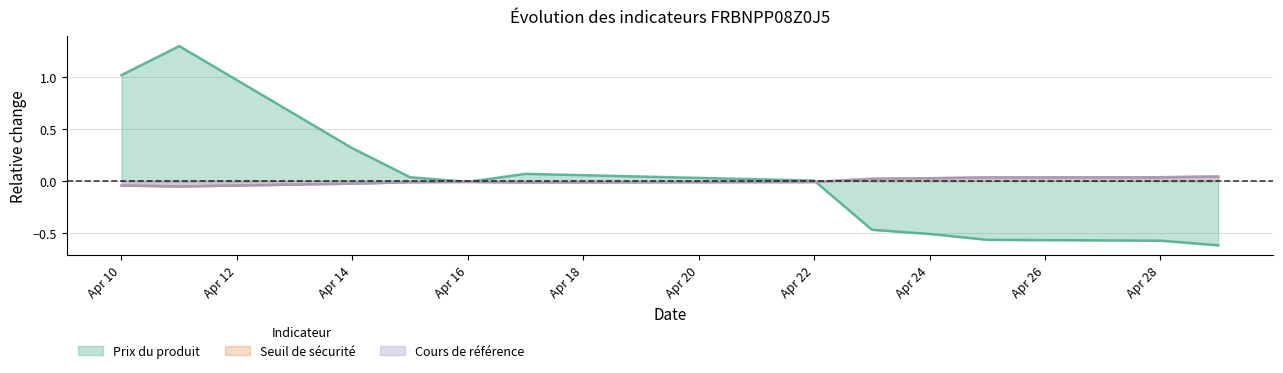

What are all the series names shown in the legend?

Prix du produit, Seuil de sécurité, Cours de référence